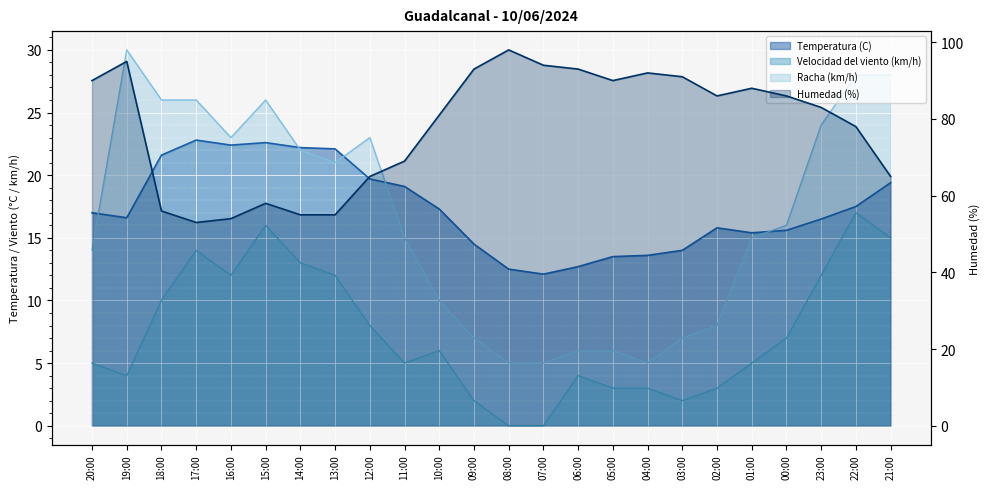

True or false: Racha (km/h) and Temperatura (C) cross at least once.

True